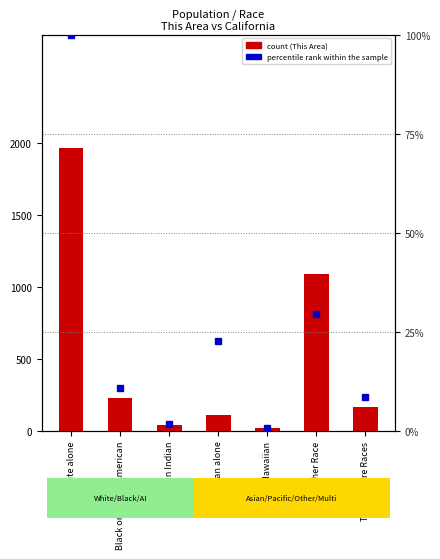

What value does the percentile rank within the sample series have at Asian alone?

22.7